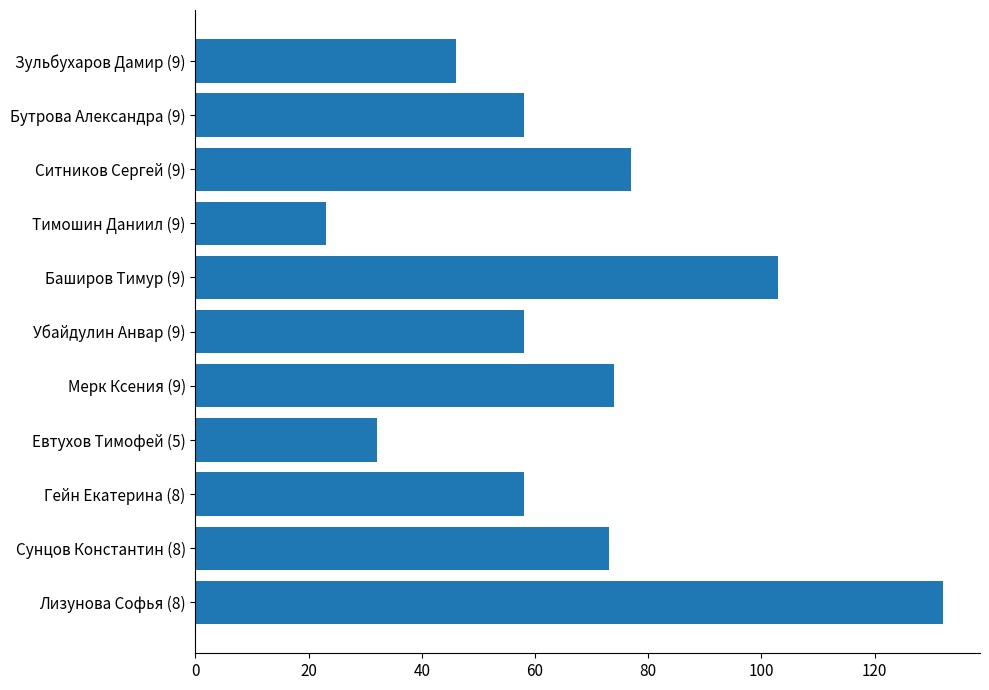

The chart shows a value of 23 at Бутрова Александра (9). True or false?

False